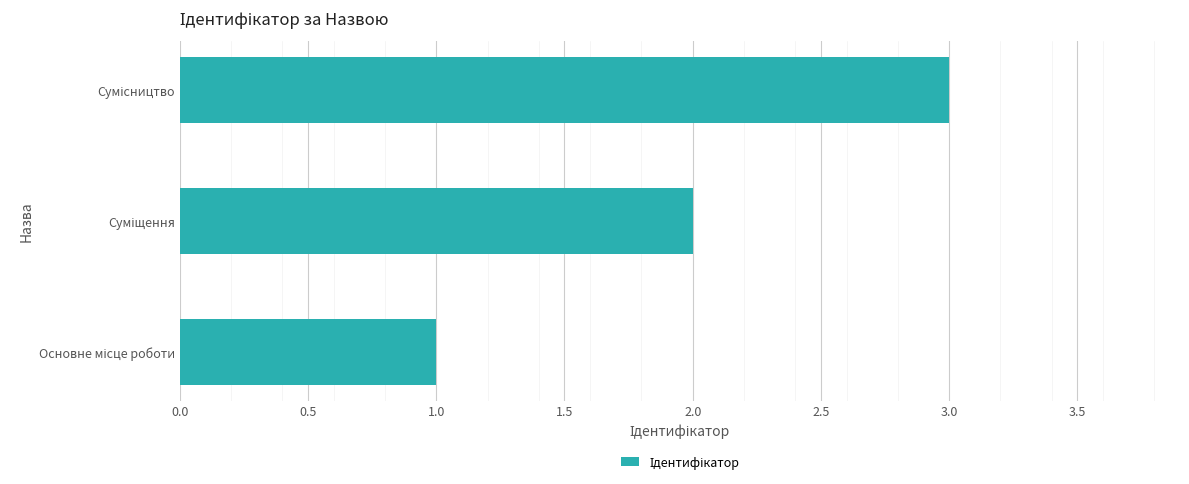

What is the maximum value shown in the chart?

3